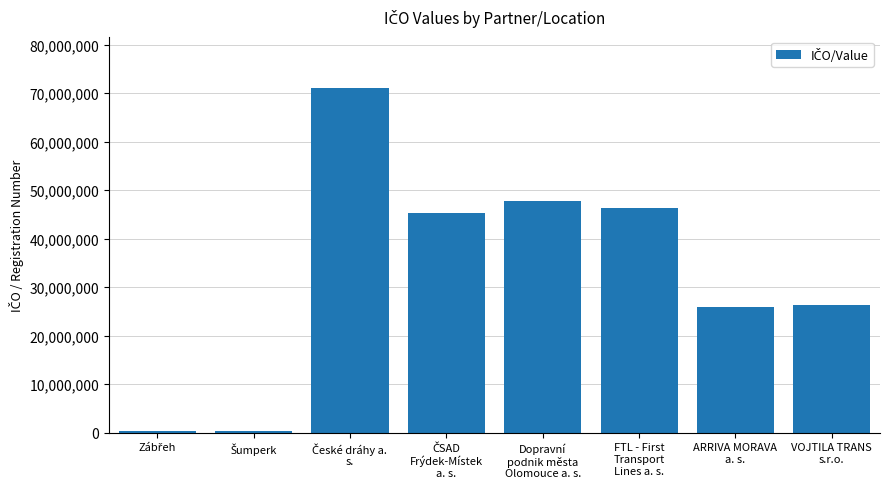

What is the difference between the maximum and minimum values?

70690765